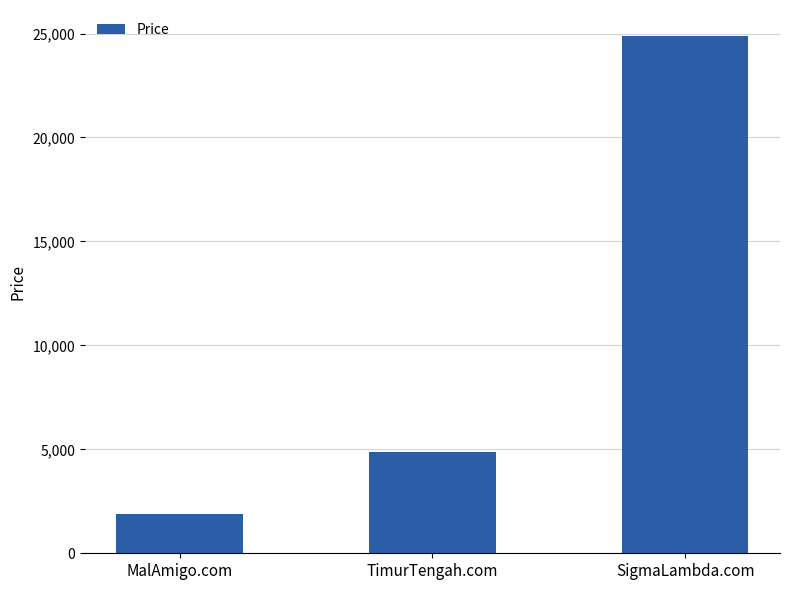

Reading left to right, what are all the values shown in this chart?

1888	4888	24888